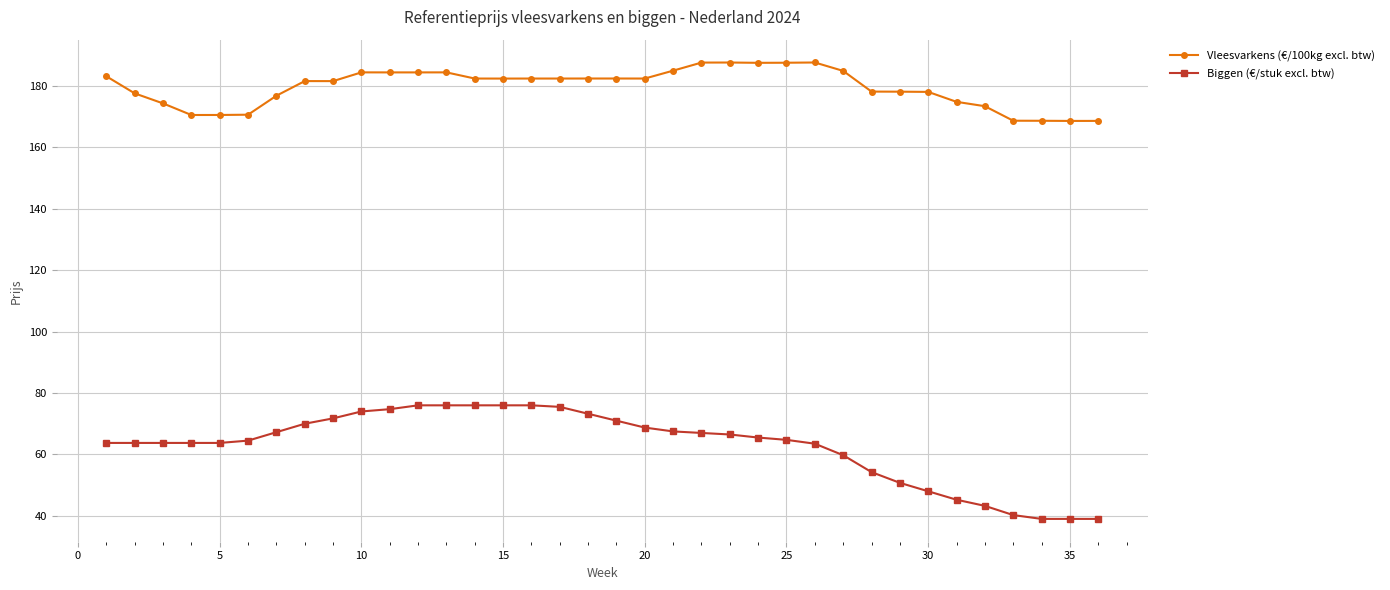

What is the highest value of the Biggen (€/stuk excl. btw) series?

76.0